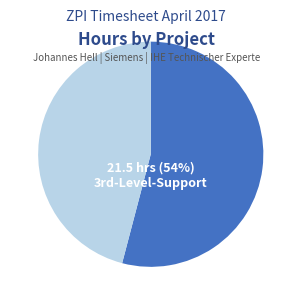

Is there any slice that represents more than half of the pie?

Yes